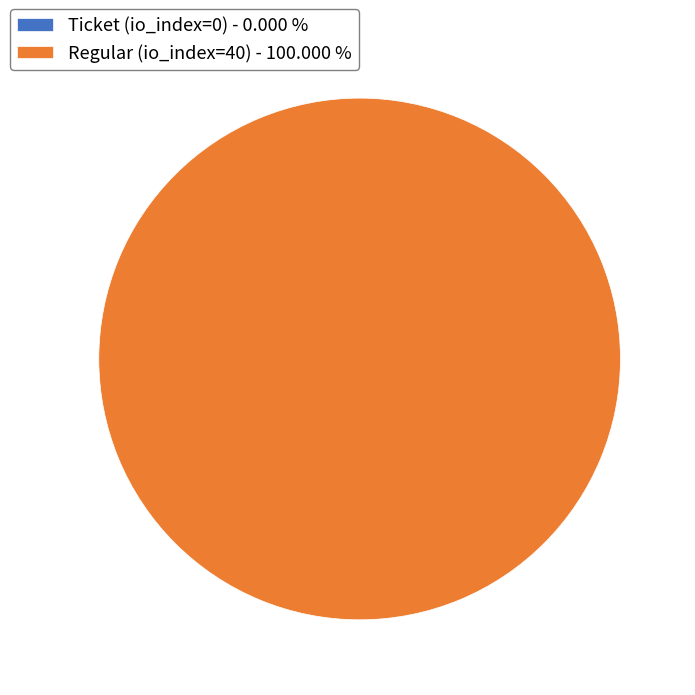

What is the largest slice in the pie chart?

Regular (io_index=40)